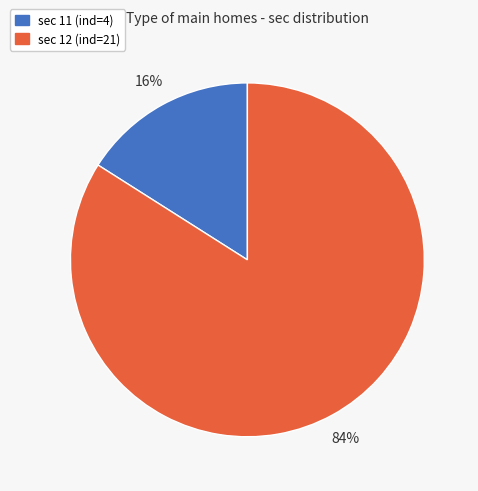

To the nearest percent, what is the difference between the largest and smallest slice percentages?

68%